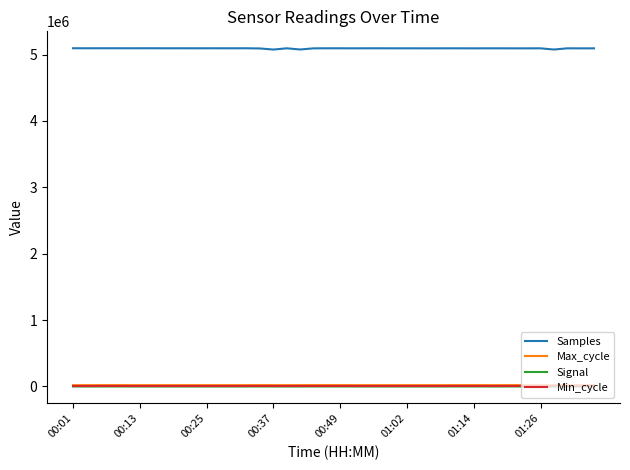

Does the chart display data point markers on the line(s)?

No